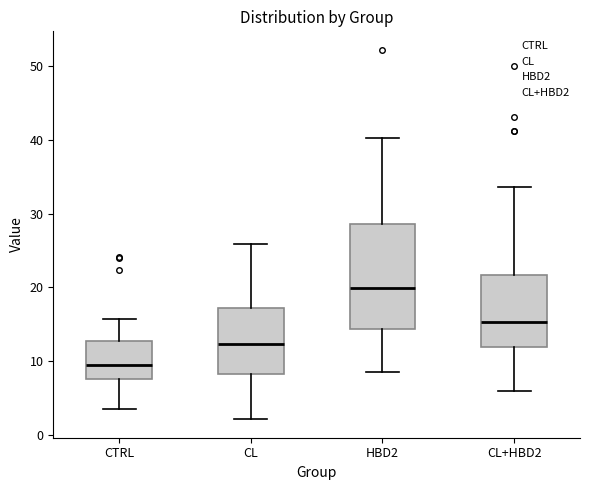

Where does the upper whisker of the box for CTRL end on the y-axis? The values are not printed on the chart, so give them approximately, as read against the axis.

16